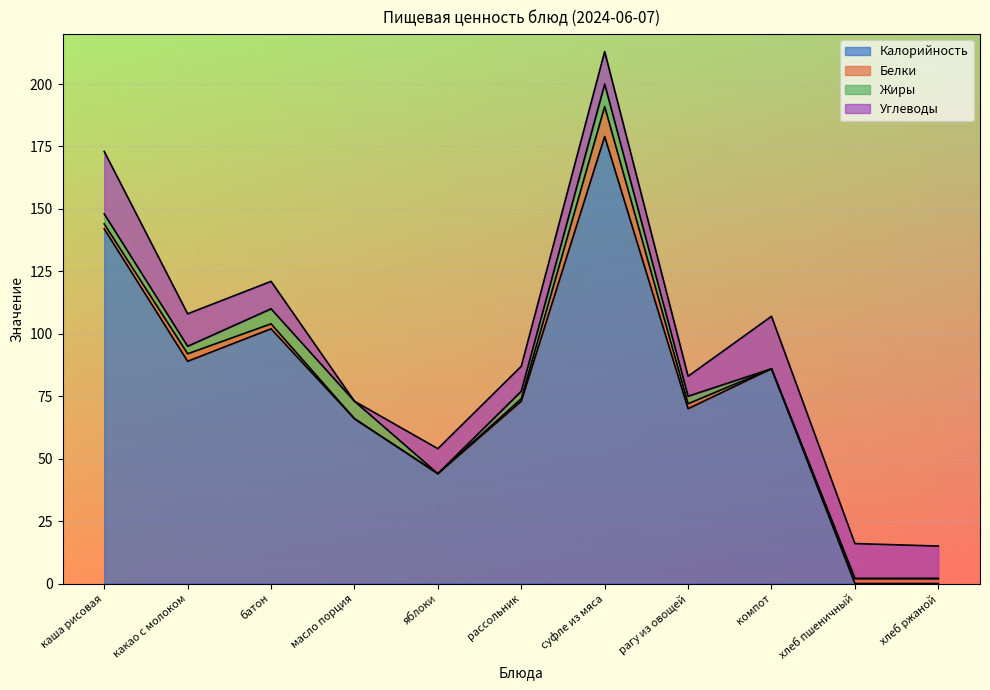

Where do Жиры and Белки first cross each other?

рассольник and суфле из мяса